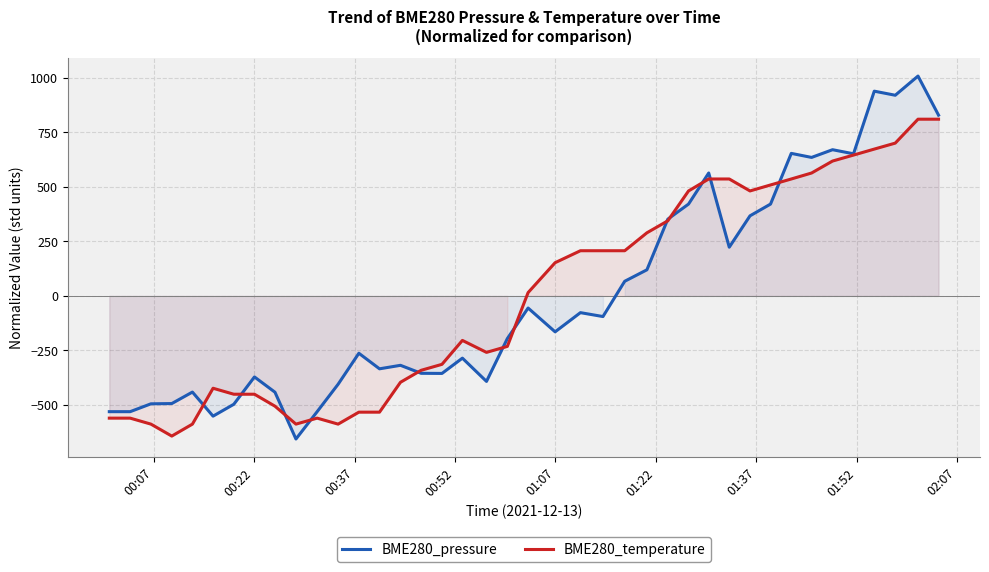

What is the maximum value for BME280_temperature?

810.3